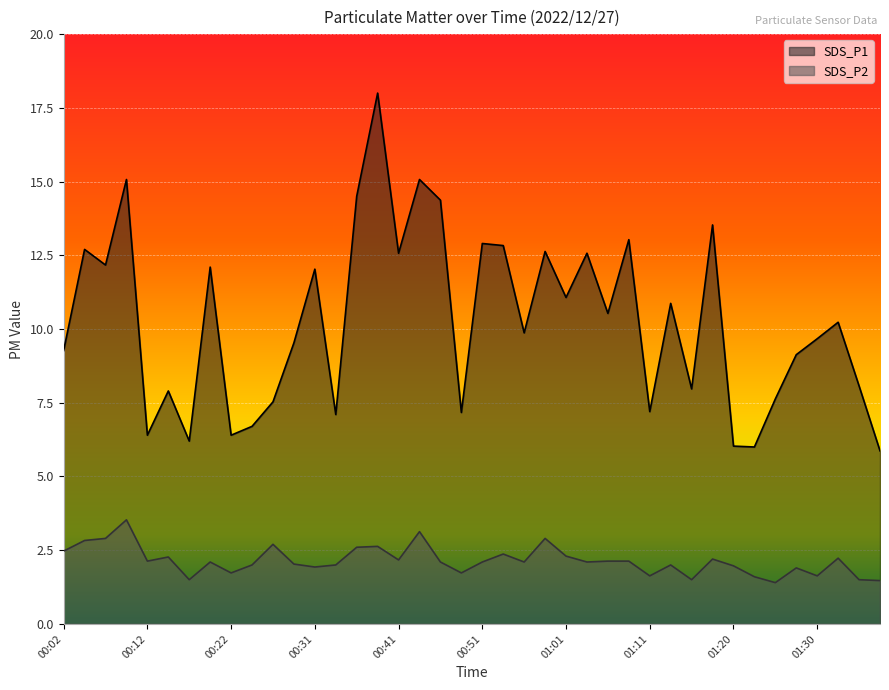

What is the sum of all SDS_P2 values?

85.6